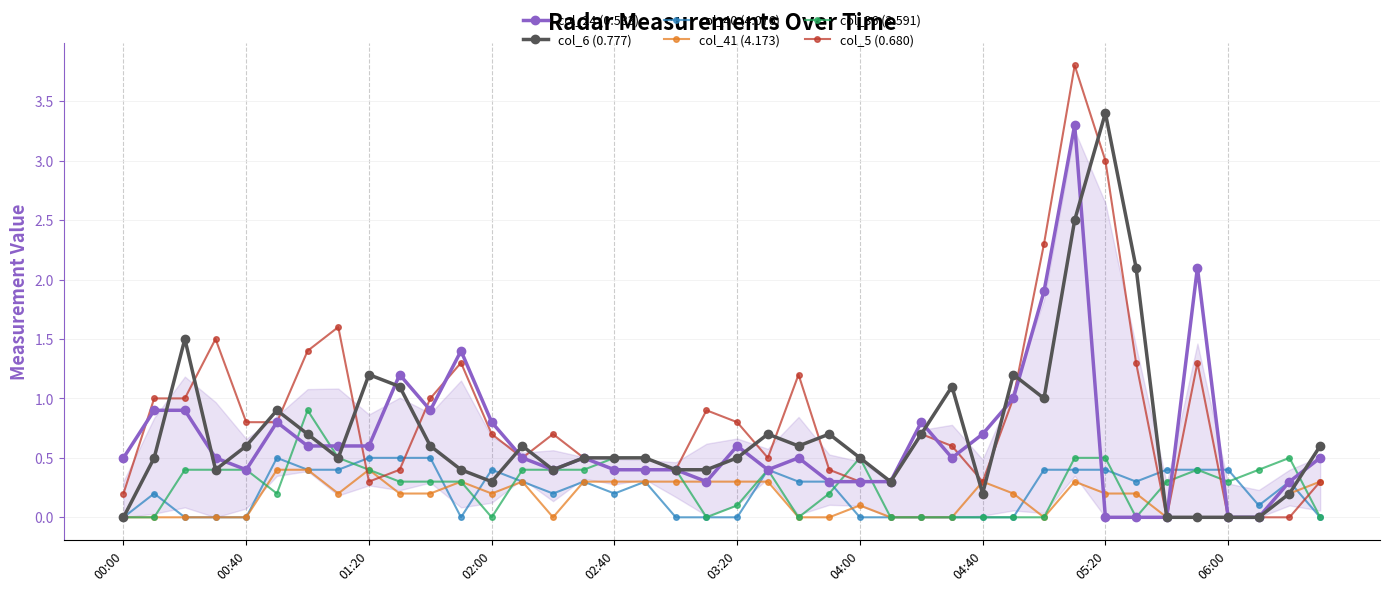

True or false: col_5 (0.680) and col_40 (4.076) intersect in this chart.

True